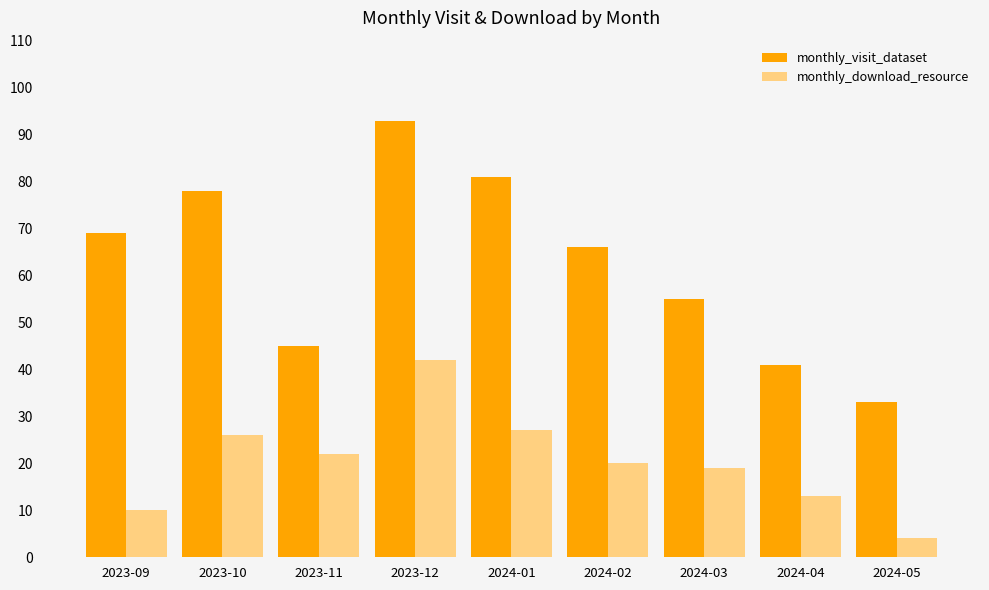

True or false: monthly_download_resource has a value of 12 at 2023-10.

False